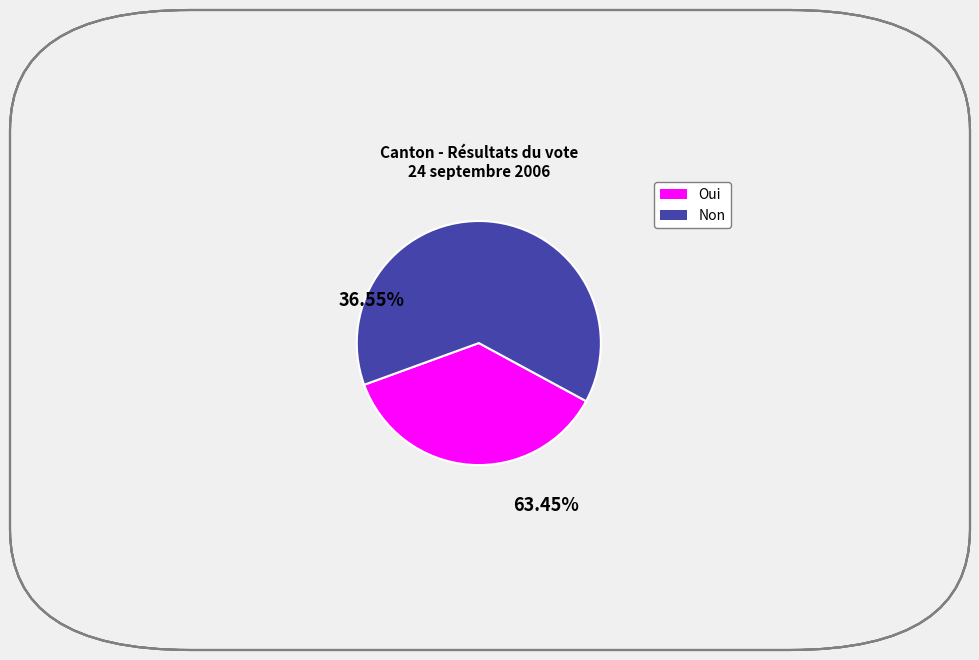

How many slices are in this pie chart?

2